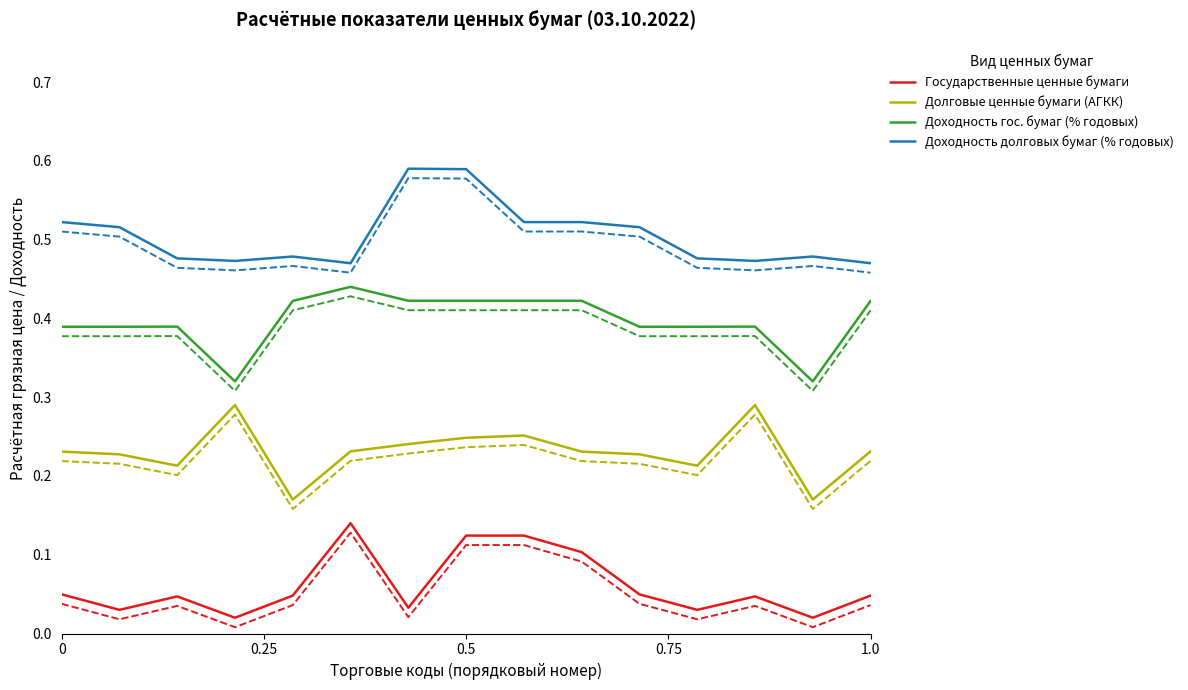

True or false: Долговые ценные бумаги (АГКК) and Государственные ценные бумаги cross at least once.

False